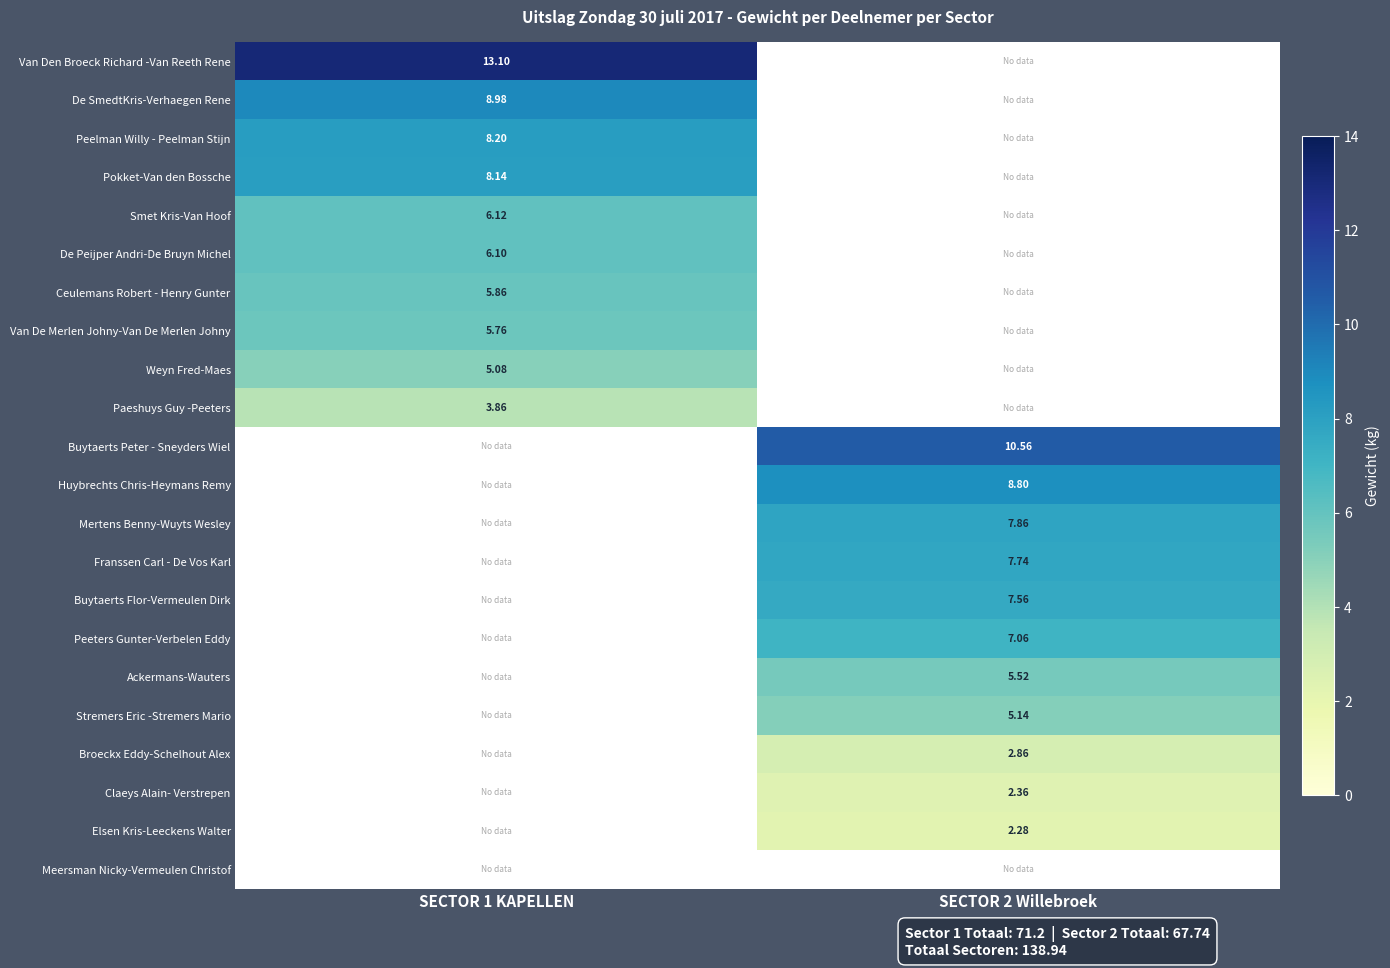

Count the number of data series in this chart.

22